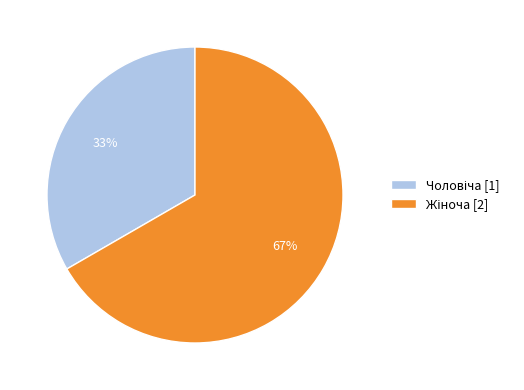

To the nearest percent, what is the average slice percentage?

50%